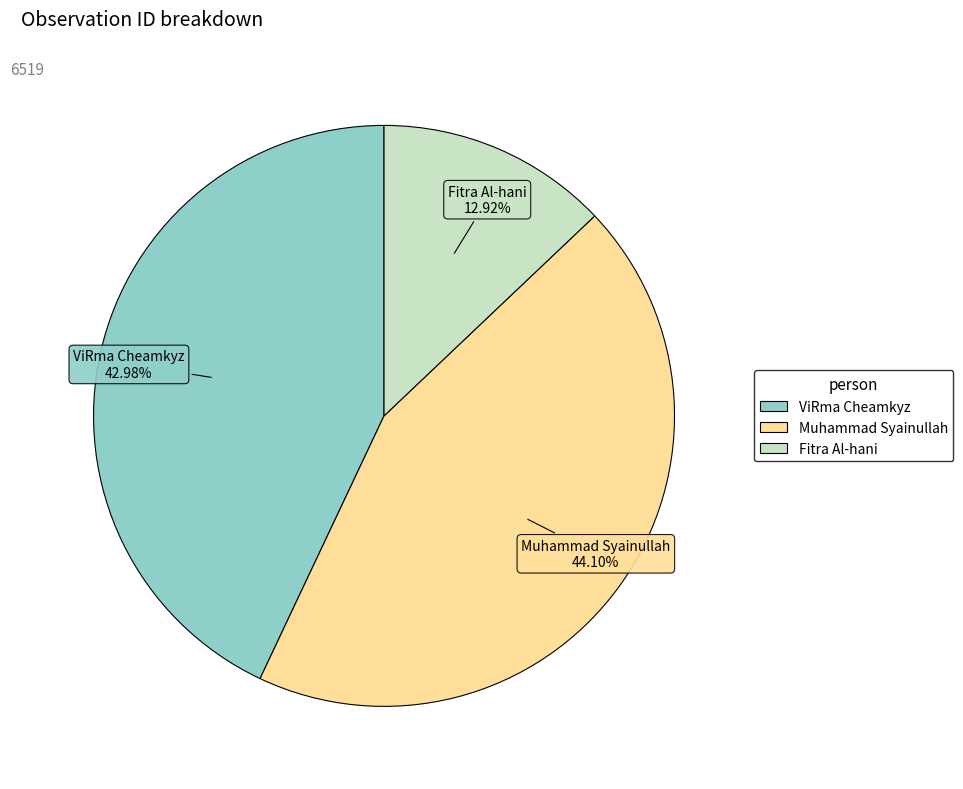

Is it true that Fitra Al-hani is 13% of the pie?

True